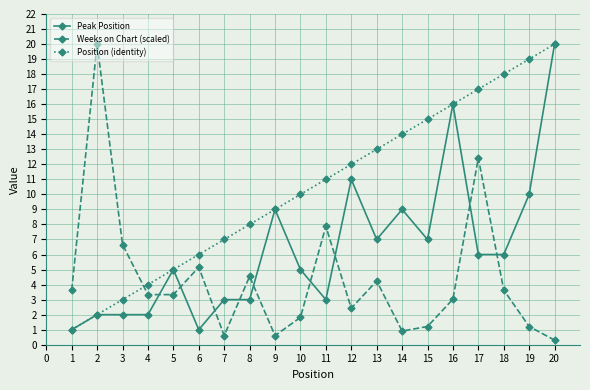

How many distinct data groups are displayed?

3